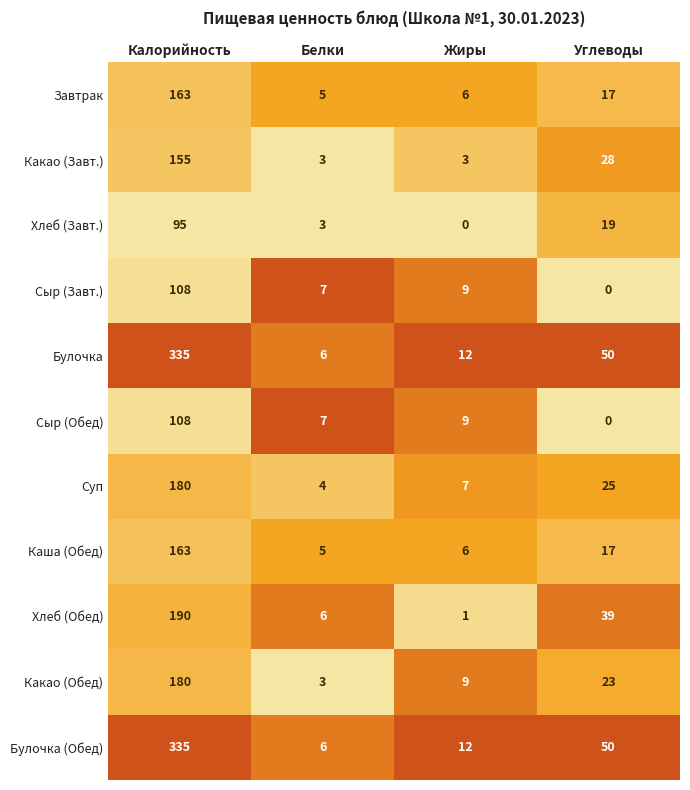

The Сыр (Обед) series shows 56 at Углеводы. True or false?

False